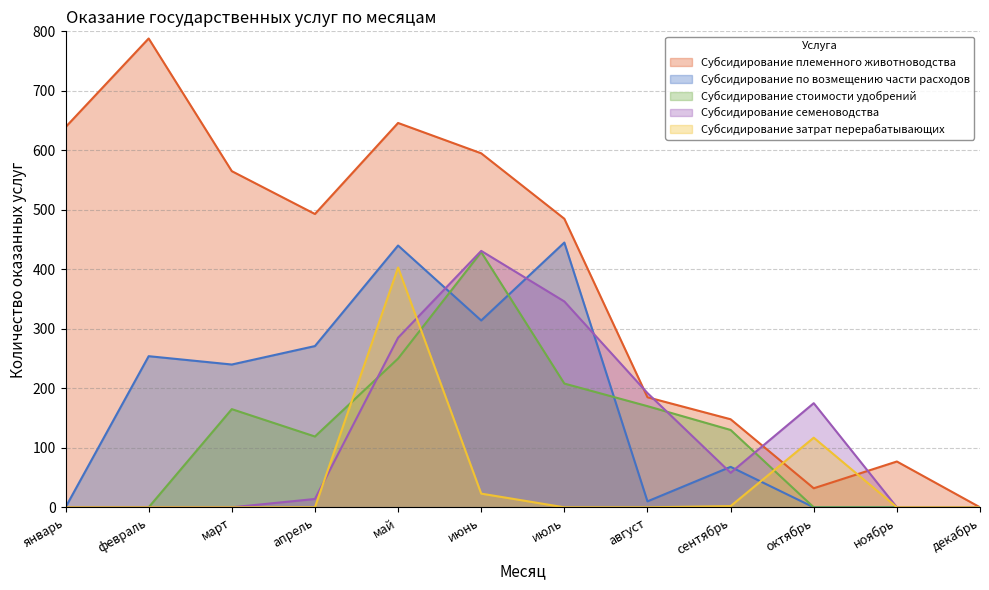

Which series changed the most between январь and август?

Субсидирование племенного животноводства